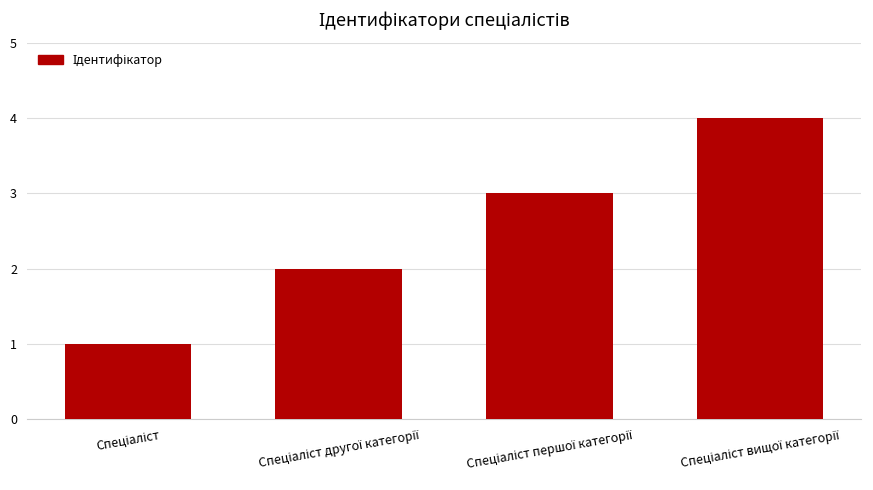

What is the sum of all values?

10